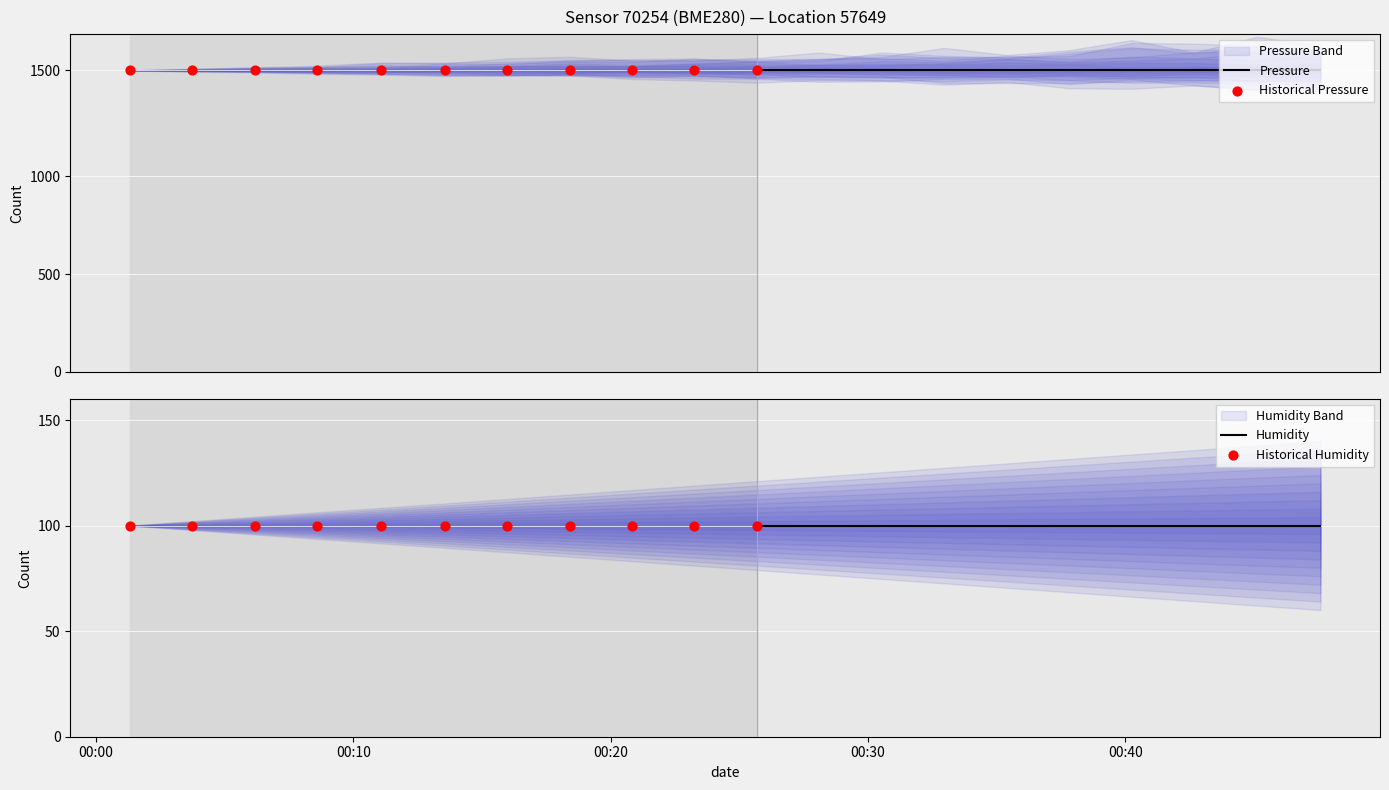

Which series has the largest Y range (max minus min)?

pressure